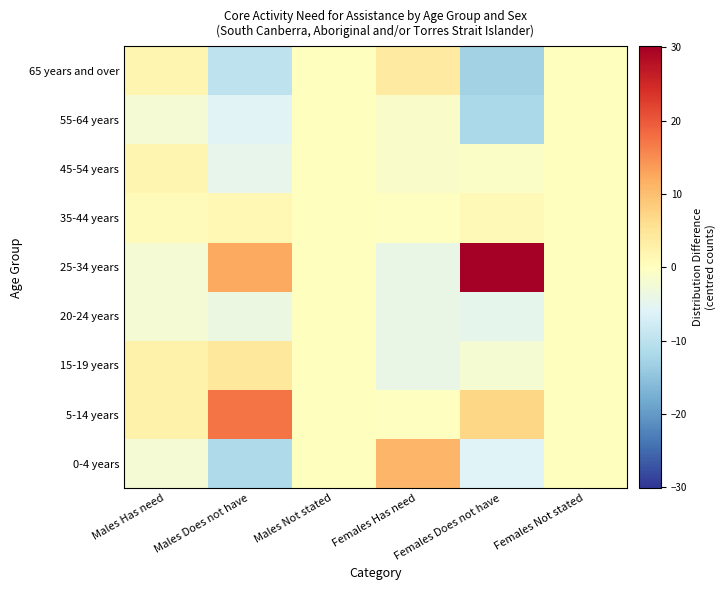

Reading right to left, what are all the values shown in this chart?

0-4 years: Females Not stated=0.0	Females Does not have=-5.9	Females Has need=10.9	Males Not stated=0.0	Males Does not have=-11.7	Males Has need=-2.3
5-14 years: Females Not stated=0.0	Females Does not have=7.1	Females Has need=-0.1	Males Not stated=0.0	Males Does not have=17.3	Males Has need=2.7
15-19 years: Females Not stated=0.0	Females Does not have=-1.9	Females Has need=-4.1	Males Not stated=0.0	Males Does not have=4.3	Males Has need=2.7
20-24 years: Females Not stated=0.0	Females Does not have=-4.9	Females Has need=-4.1	Males Not stated=0.0	Males Does not have=-3.7	Males Has need=-2.3
25-34 years: Females Not stated=0.0	Females Does not have=30.1	Females Has need=-4.1	Males Not stated=0.0	Males Does not have=12.3	Males Has need=-2.3
35-44 years: Females Not stated=0.0	Females Does not have=1.1	Females Has need=-0.1	Males Not stated=0.0	Males Does not have=1.3	Males Has need=0.7
45-54 years: Females Not stated=0.0	Females Does not have=-0.9	Females Has need=-1.1	Males Not stated=0.0	Males Does not have=-4.7	Males Has need=1.7
55-64 years: Females Not stated=0.0	Females Does not have=-11.9	Females Has need=-1.1	Males Not stated=0.0	Males Does not have=-5.7	Males Has need=-2.3
65 years and over: Females Not stated=0.0	Females Does not have=-12.9	Females Has need=3.9	Males Not stated=0.0	Males Does not have=-9.7	Males Has need=1.7